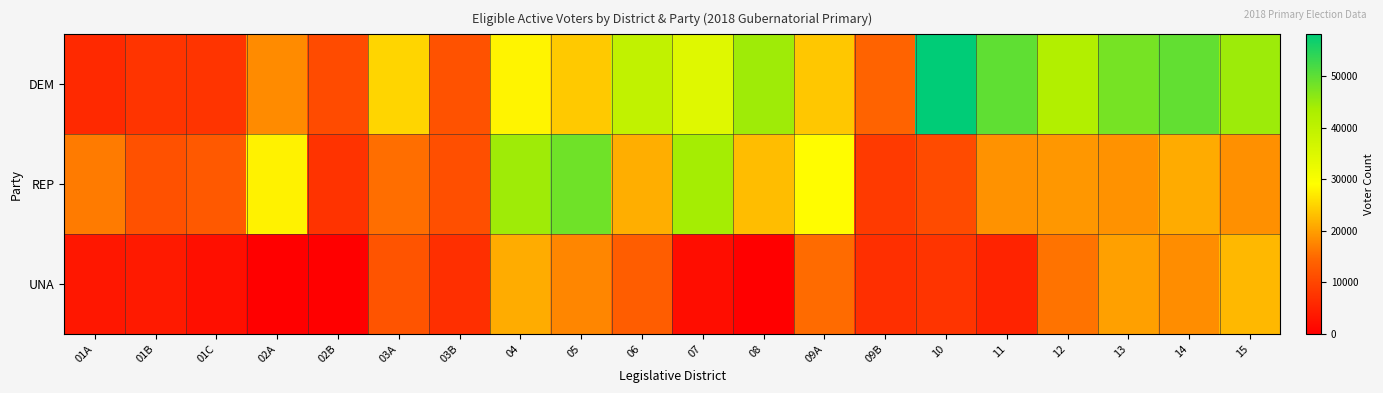

Reading left to right, extract all data points from this chart.

DEM: 01A=5911	01B=7536	01C=7579	02A=18044	02B=10739	03A=25146	03B=11776	04=28085	05=24040	06=39546	07=34451	08=44439	09A=23716	09B=14092	10=58064	11=49886	12=42182	13=47911	14=49590	15=44665
REP: 01A=16621	01B=11587	01C=12722	02A=27865	02B=7339	03A=15382	03B=11245	04=44432	05=48513	06=21418	07=43934	08=22827	09A=28713	09B=8302	10=10755	11=18810	12=19243	13=18717	14=21190	15=18499
UNA: 01A=3480	01B=3768	01C=2335	02A=0	02B=0	03A=12127	03B=6889	04=21240	05=17682	06=13337	07=2012	08=0	09A=14980	09B=6837	10=7575	11=5095	12=15819	13=20094	14=18297	15=22361